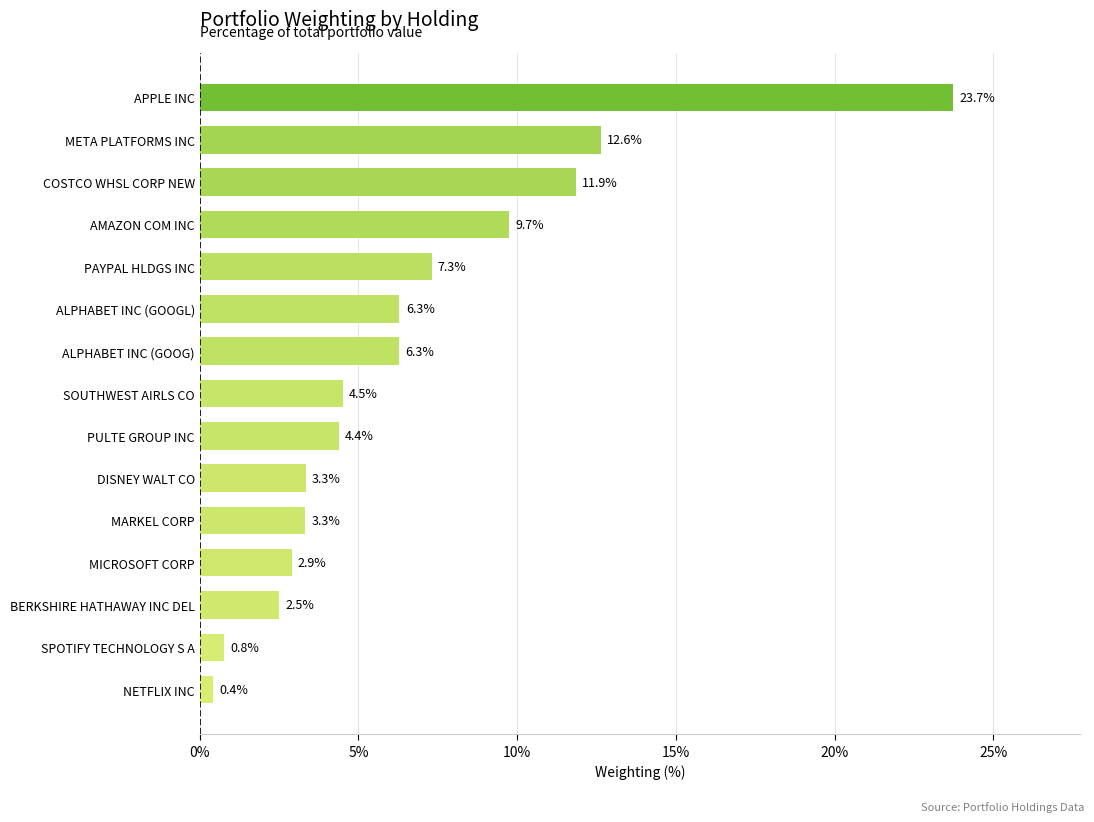

The chart shows a value of 0.8 at BERKSHIRE HATHAWAY INC DEL. True or false?

False